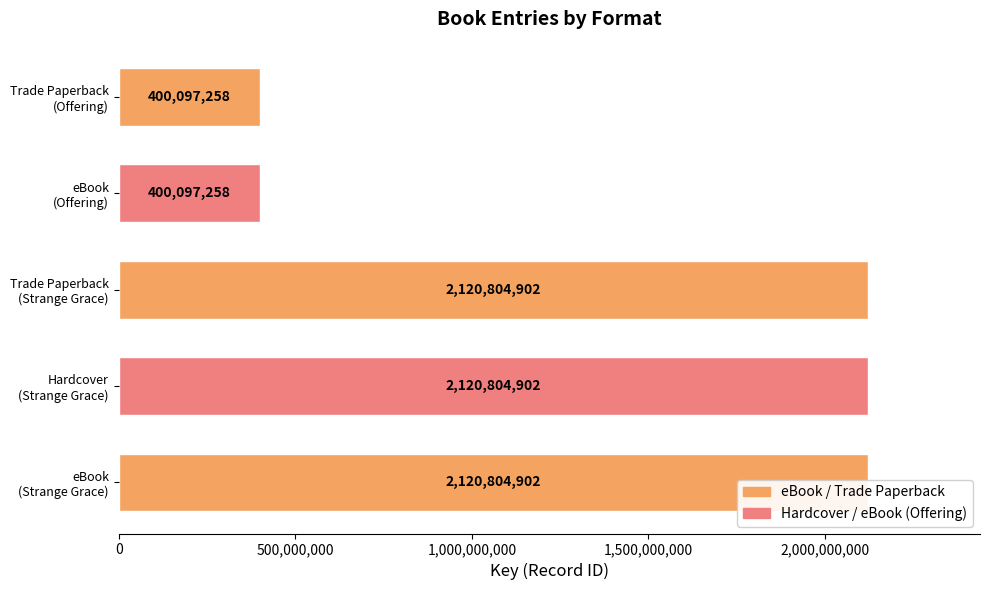

The value at eBook (Offering) is 544334629. True or false?

False